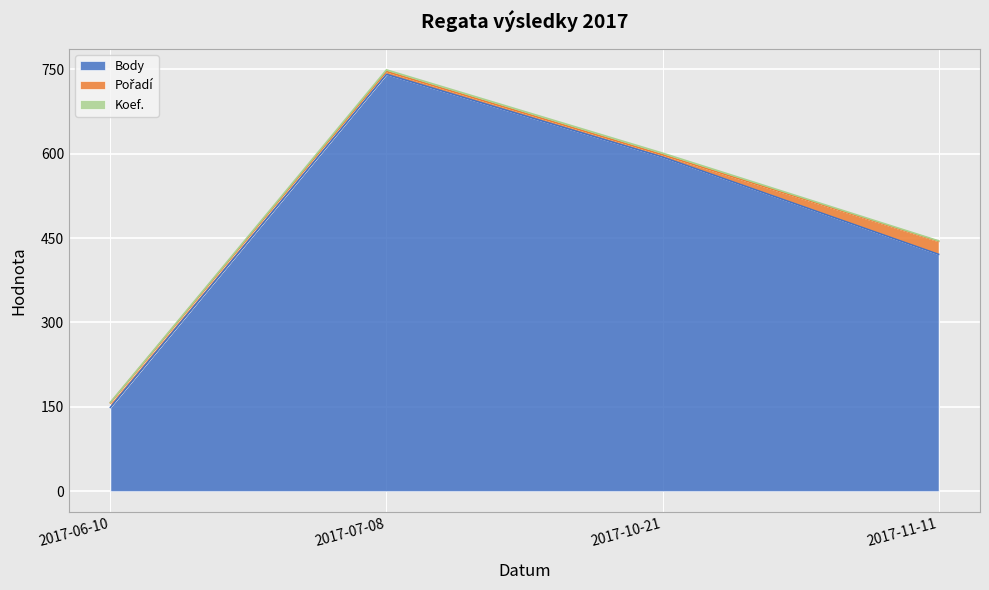

At how many categories does at least one series exceed 162?

3